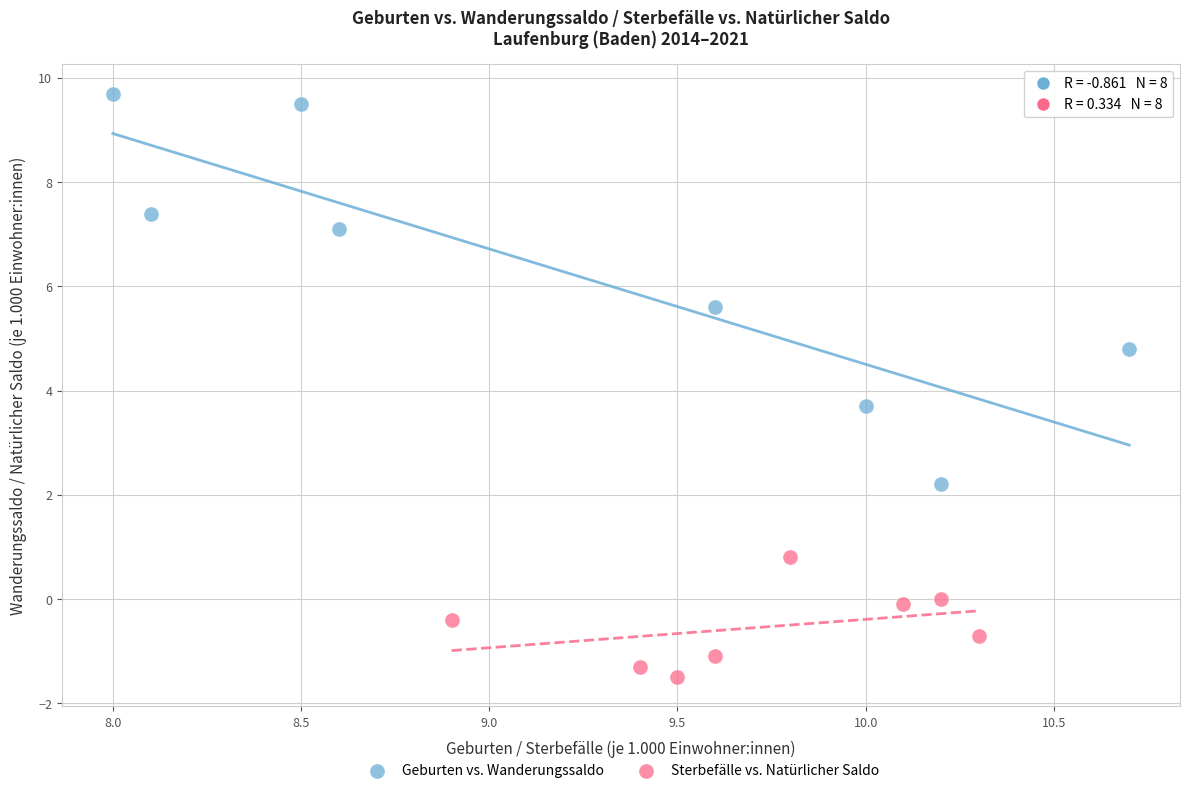

Which series contains the highest Y value?

Geburten vs. Wanderungssaldo